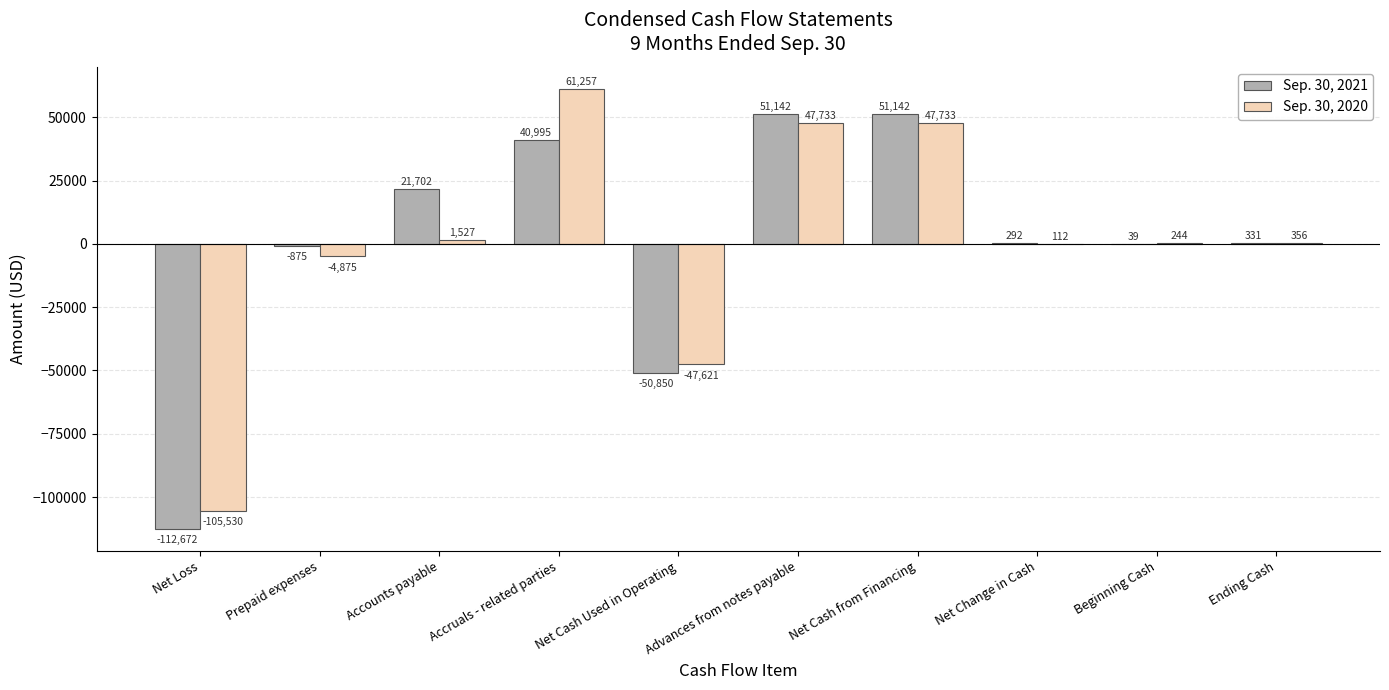

What is the sum of the Sep. 30, 2021 values at Net Cash Used in Operating and Net Loss?

-163522